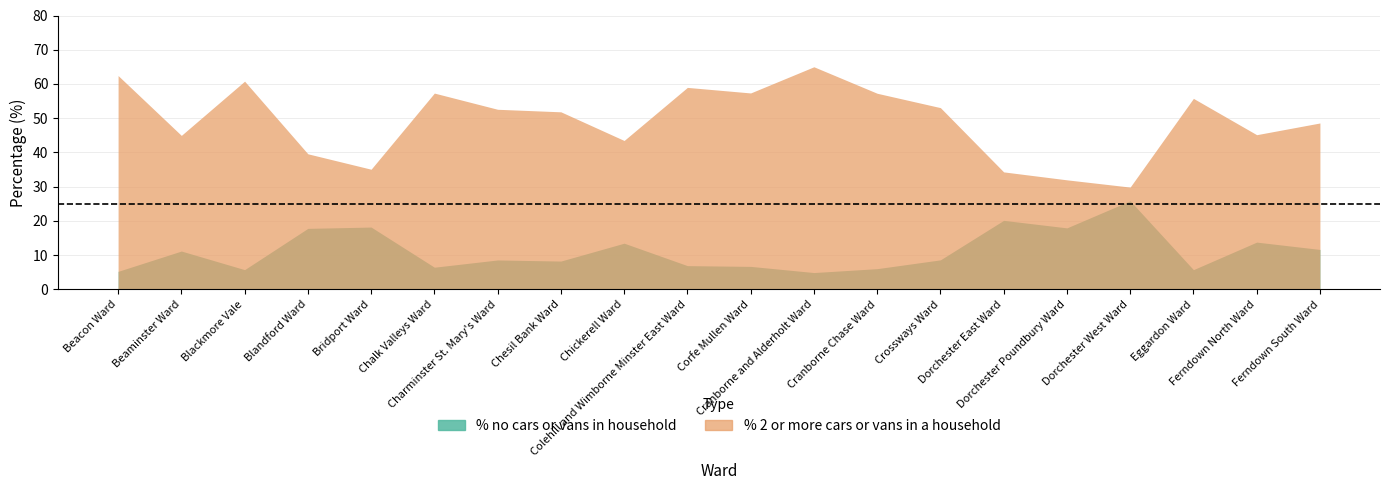

What is the maximum value shown in the chart?

65.0